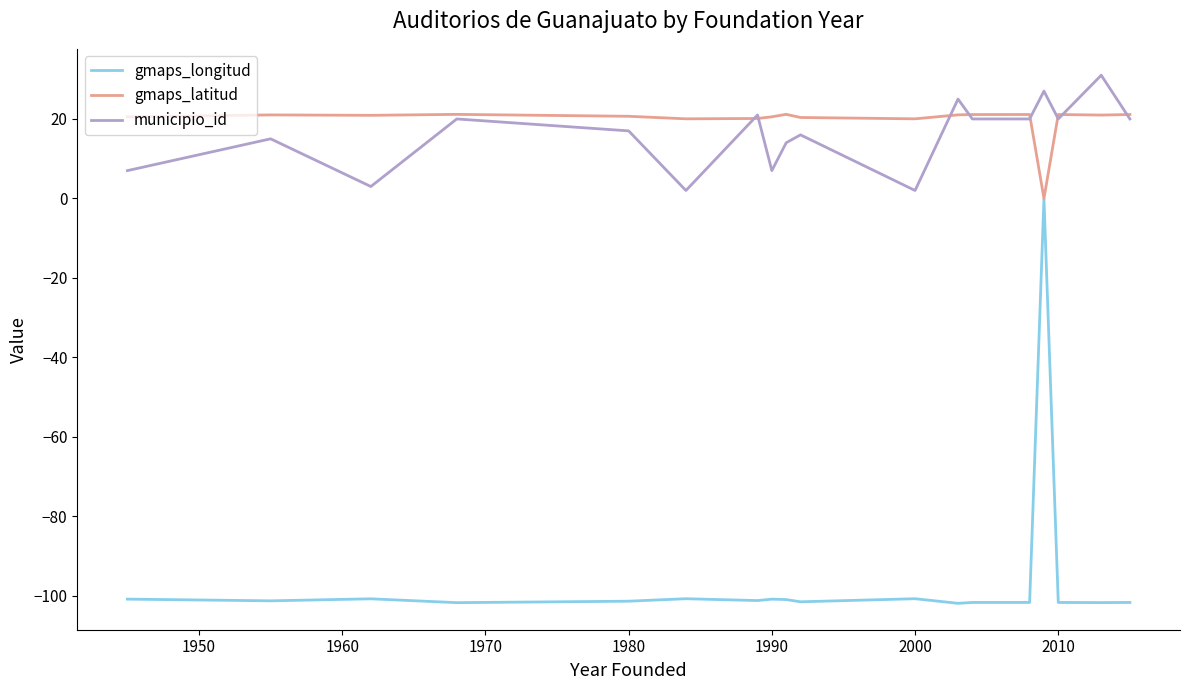

True or false: municipio_id and gmaps_longitud cross at least once.

False